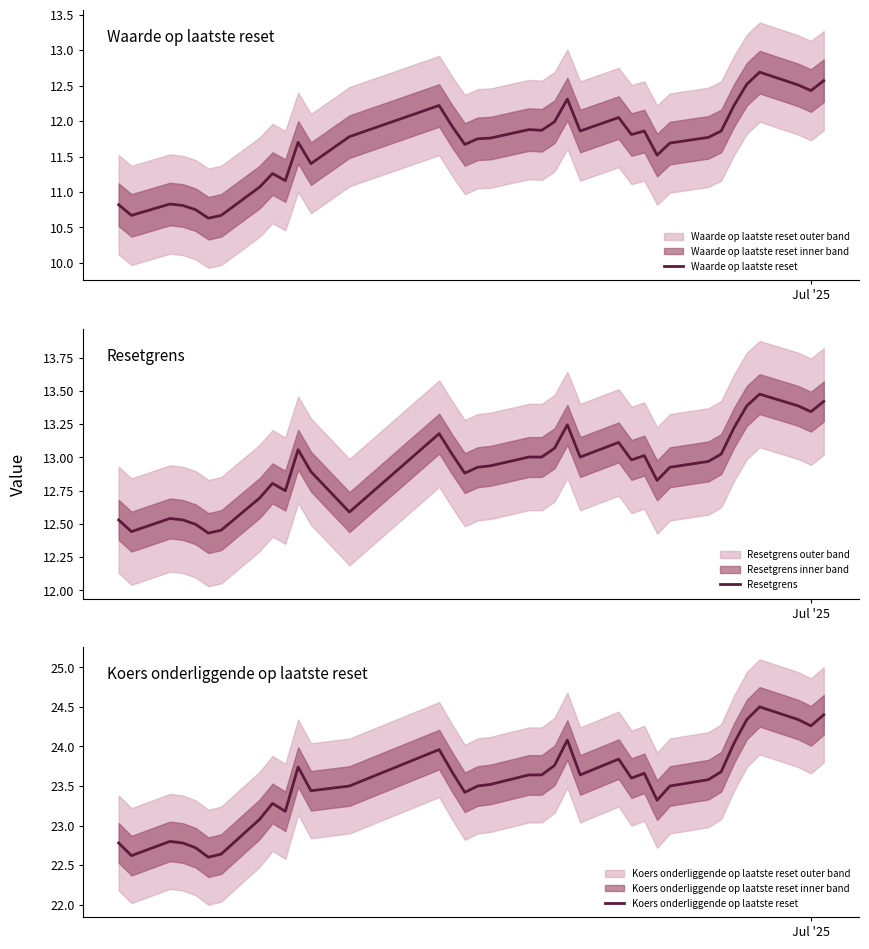

What is the sum of all Waarde op laatste reset values?

420.3